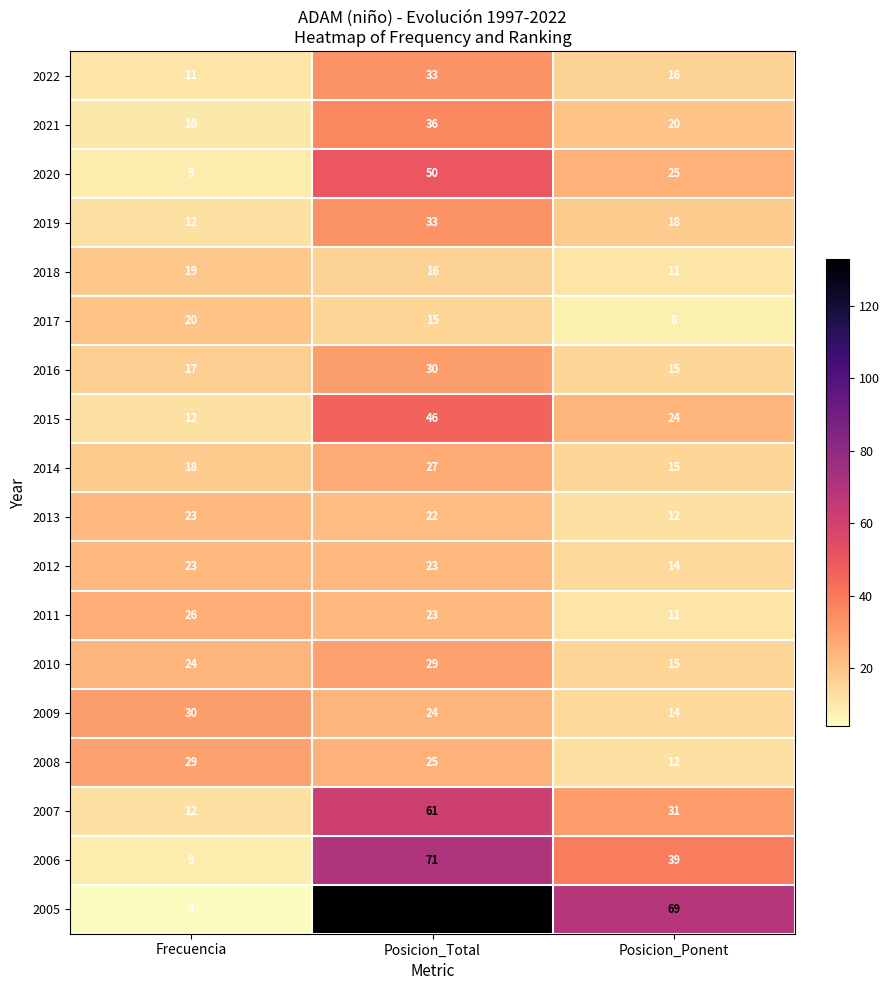

Where is 2017 nearest to the value 14?

Posicion_Total